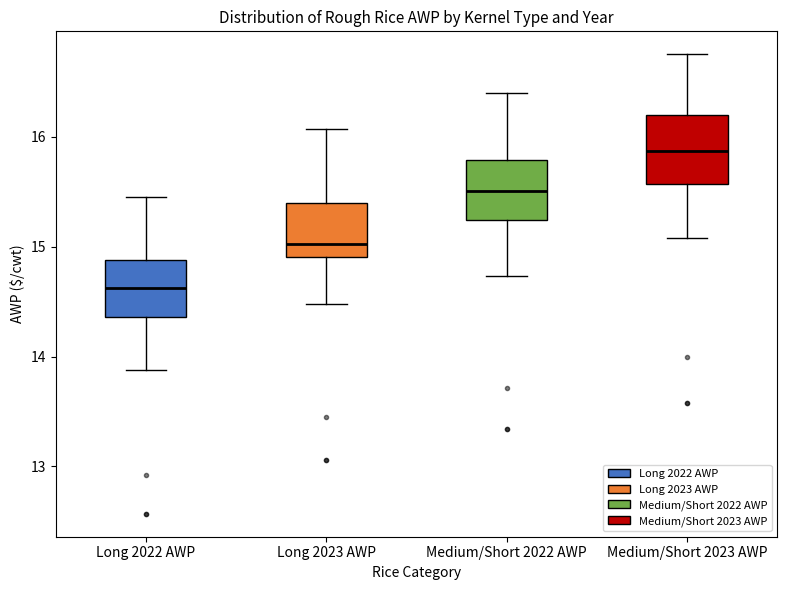

Reading left to right, read every box against the y-axis: the position of its median line, the range the box covers, and the ends of its whiskers. The values are not printed on the chart, so give them approximately, as read against the axis.

Long 2022 AWP: median 14.6, box 14.4 to 14.9, whiskers 13.9 to 15.5
Long 2023 AWP: median 15.0, box 14.9 to 15.4, whiskers 14.5 to 16.1
Medium/Short 2022 AWP: median 15.5, box 15.2 to 15.8, whiskers 14.7 to 16.4
Medium/Short 2023 AWP: median 15.9, box 15.6 to 16.2, whiskers 15.1 to 16.8